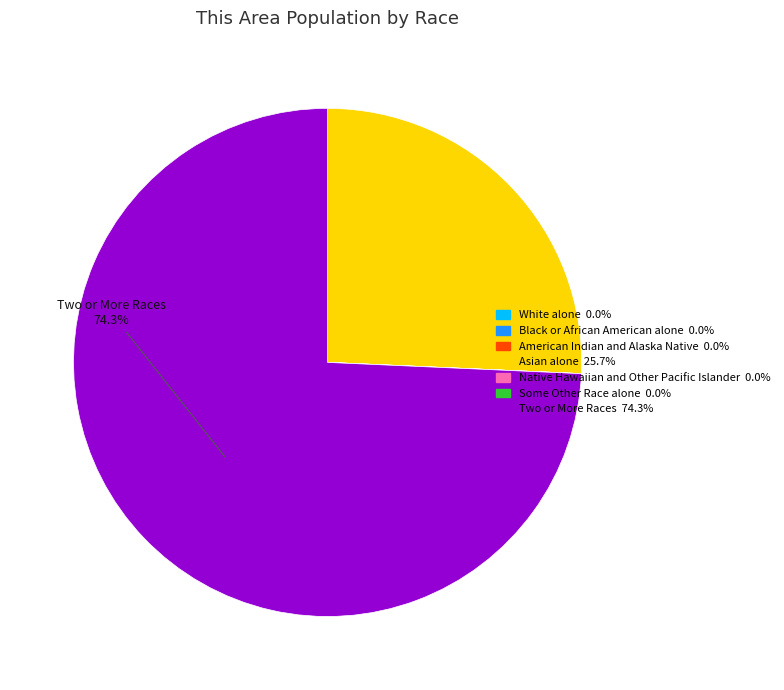

Which category accounts for the majority?

Two or More Races